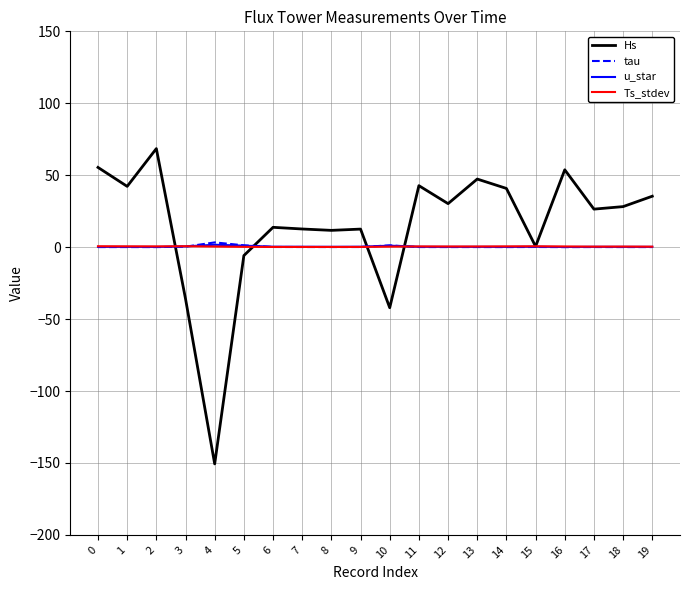

How many times do u_star and Ts_stdev cross each other?

2